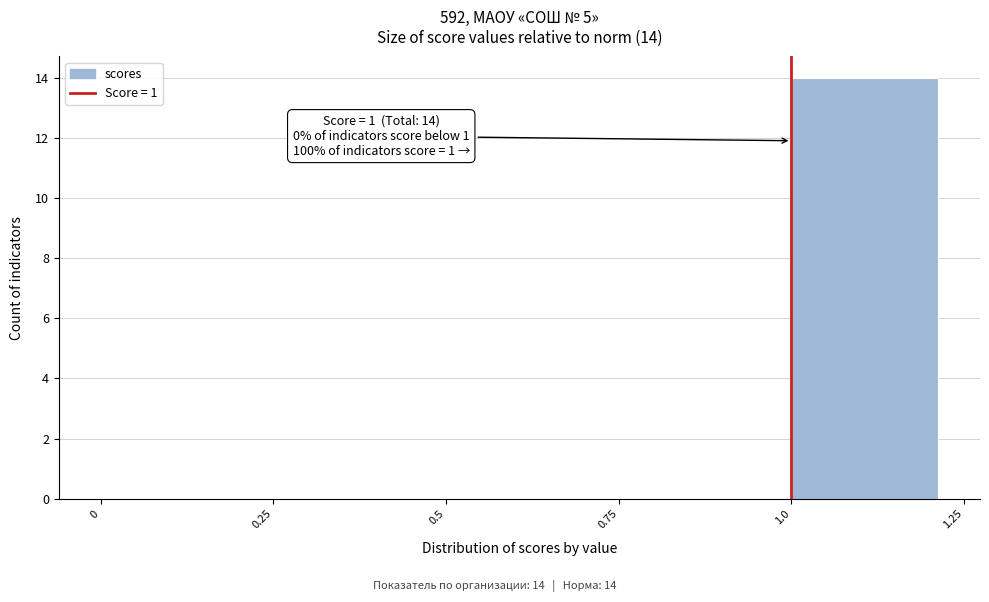

Over which range of the x-axis is the bar tallest?

1.0 to 1.25